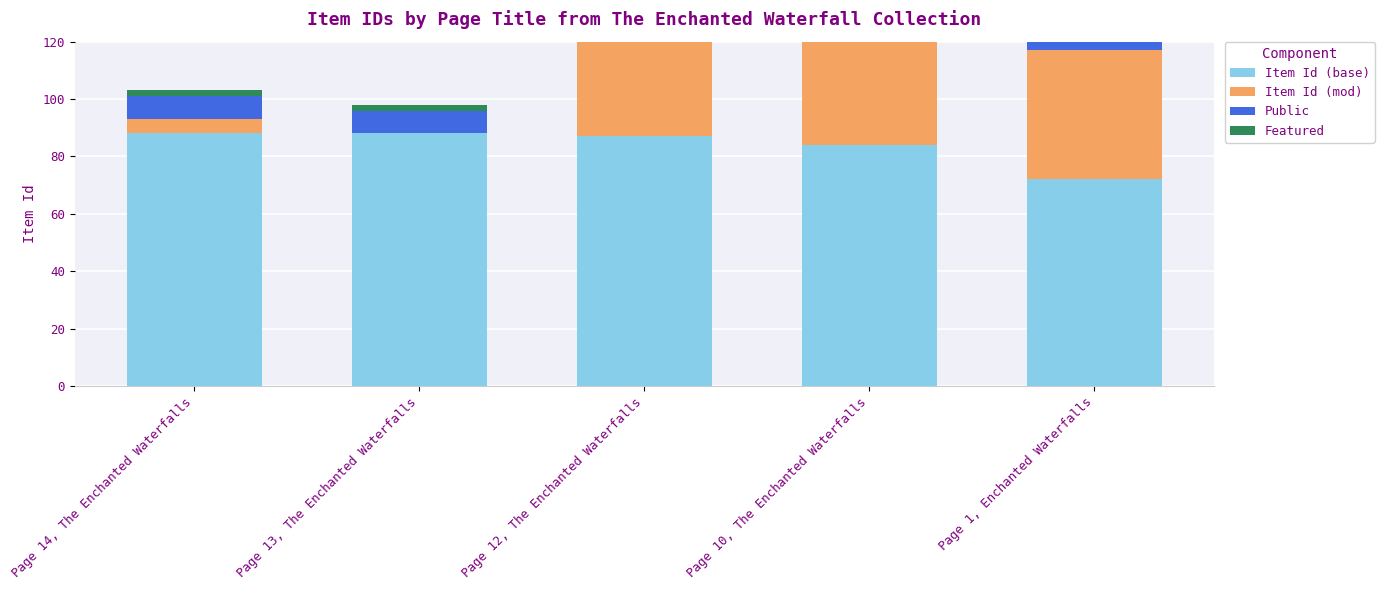

How many distinct data groups are displayed?

4